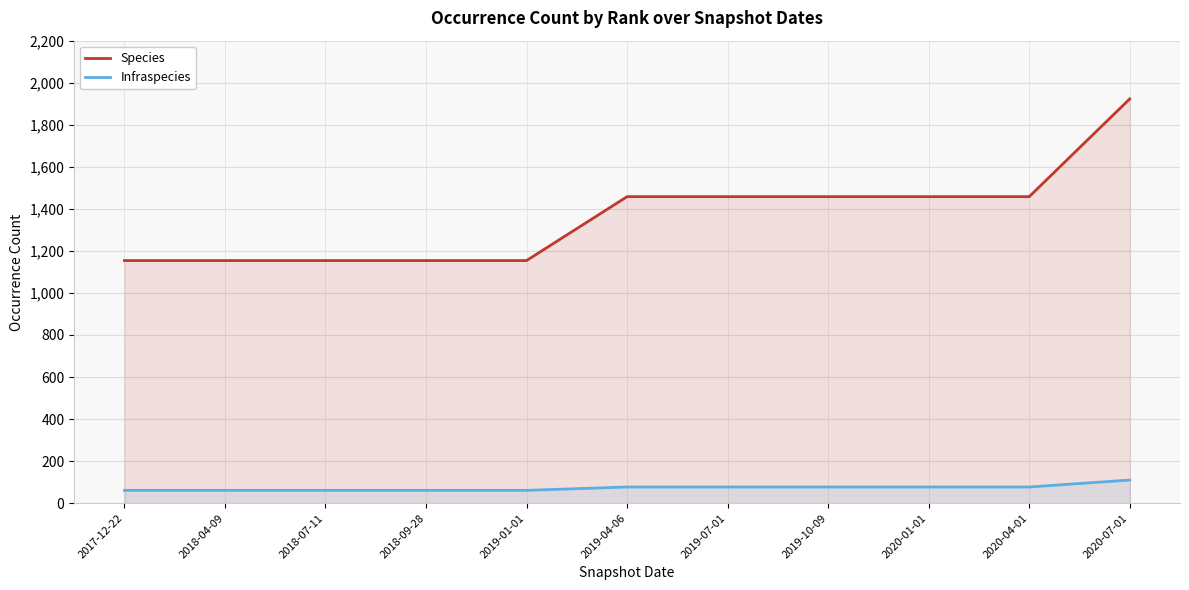

List the series in order of their overall mean, lowest first.

Infraspecies, Species